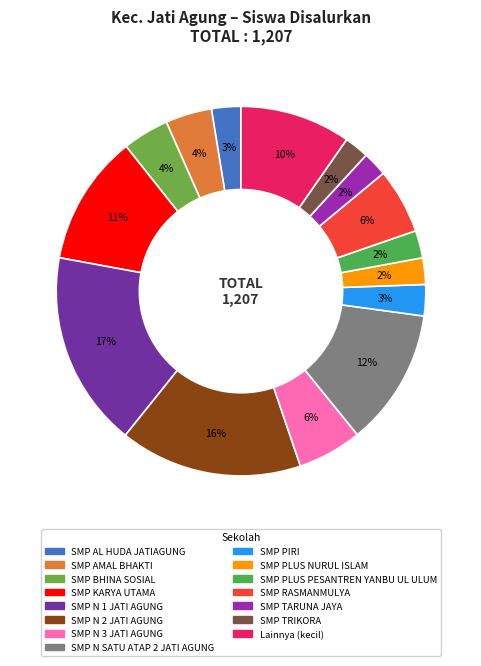

How many slices are in this pie chart?

15